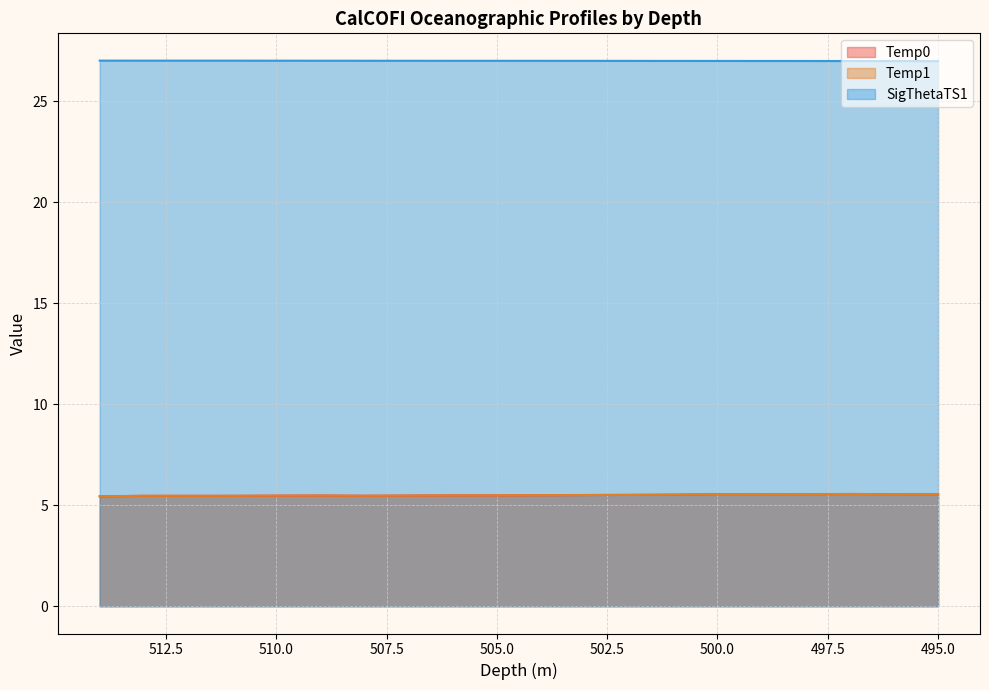

At which label is Temp1 closest to 5?

514